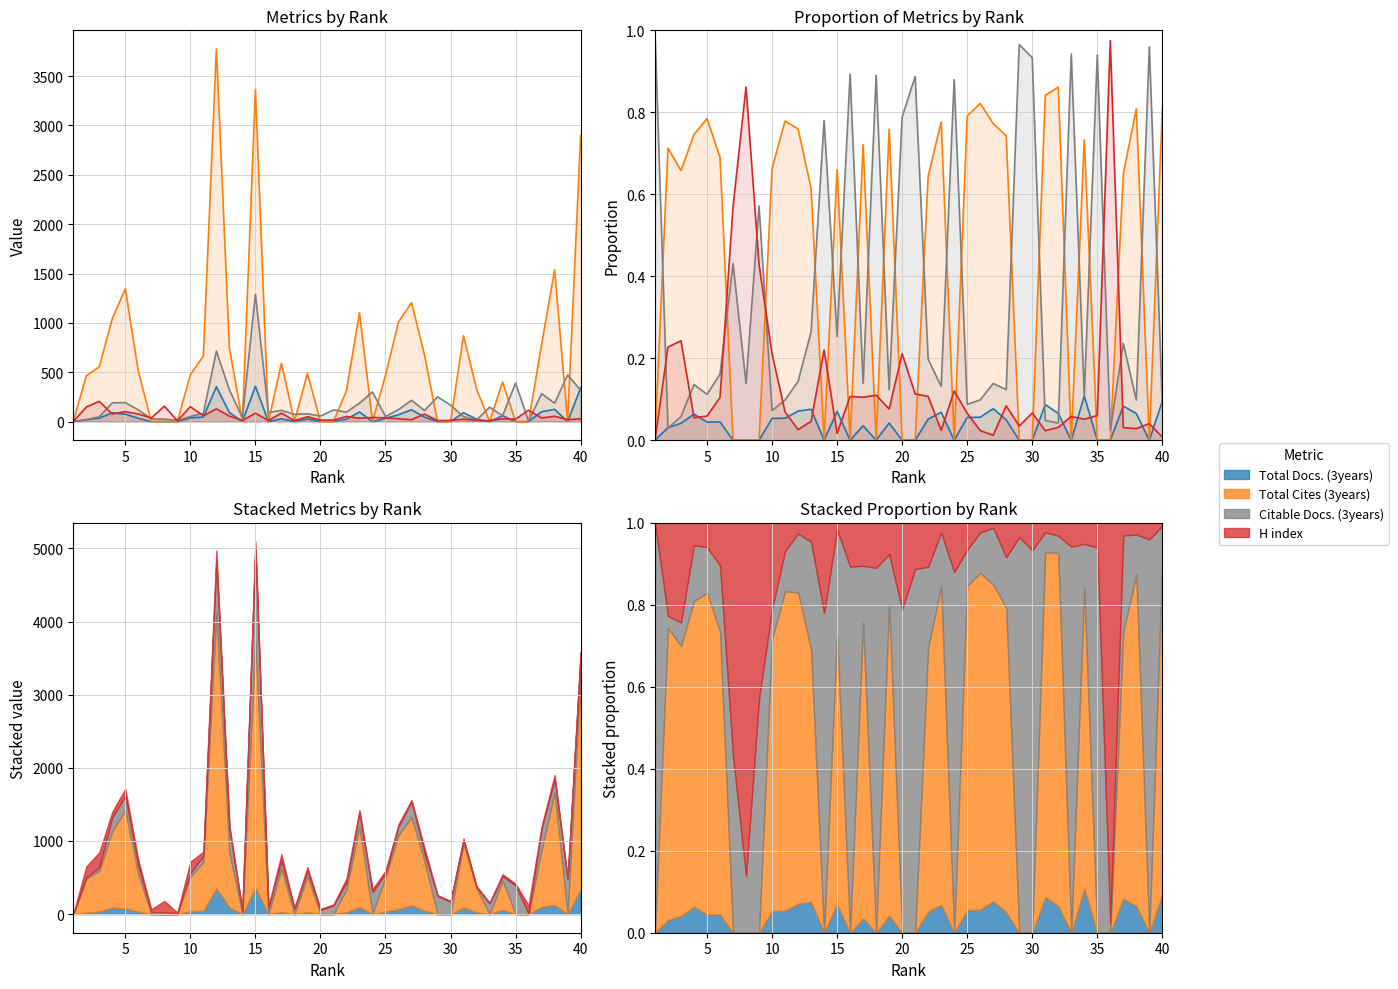

Which series has the largest total across all categories?

Total Cites (3years)